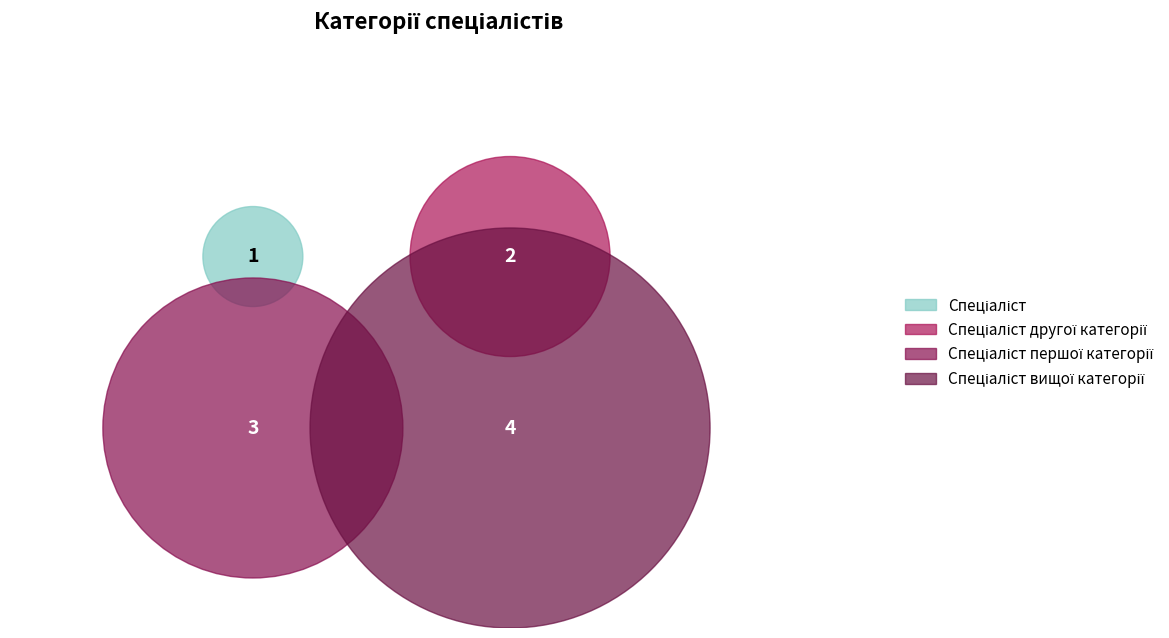

To the nearest percent, what is the difference between the largest and smallest slice percentages?

30%